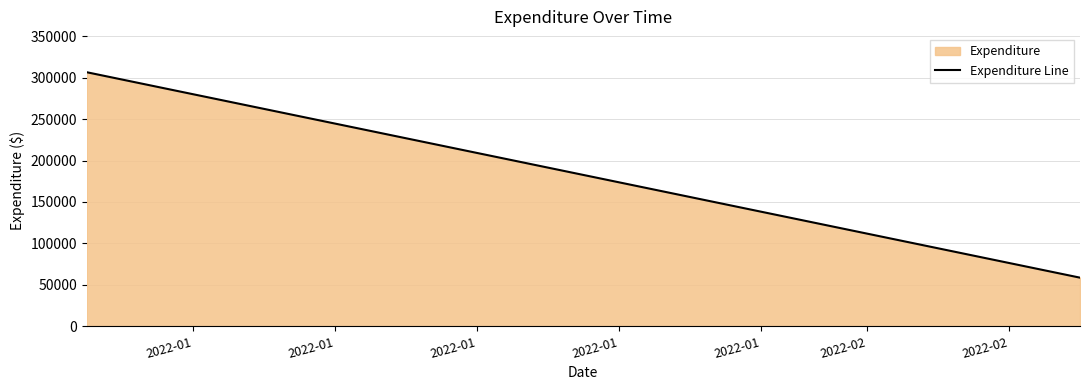

How many distinct data groups are displayed?

1